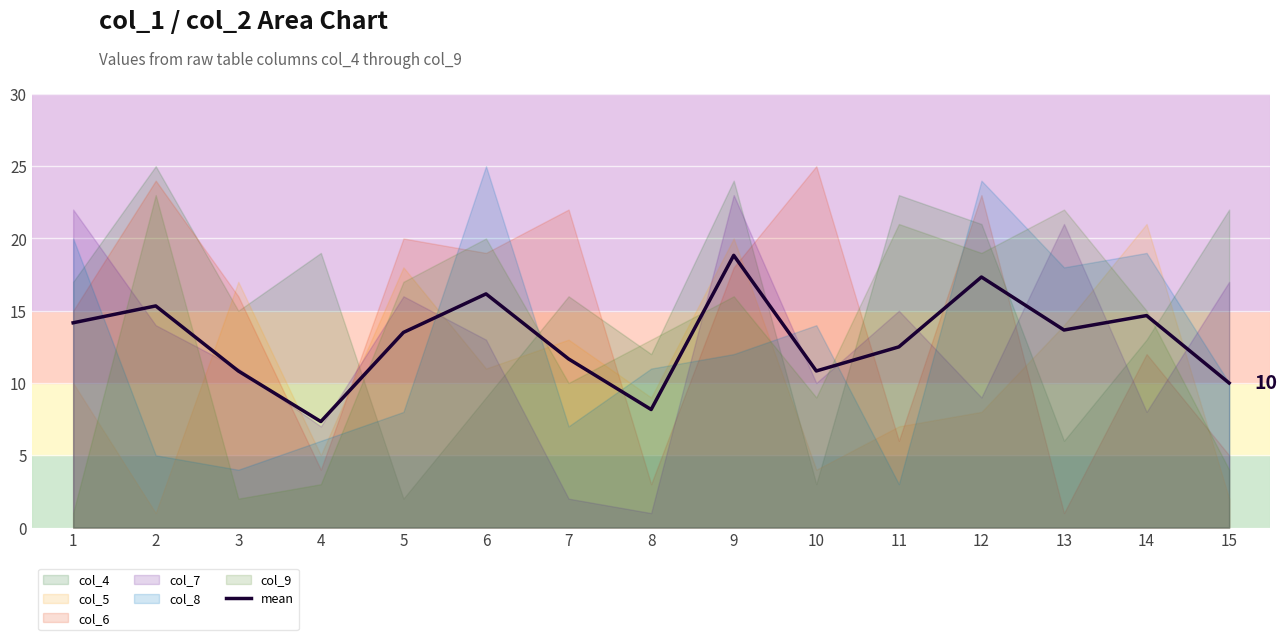

What is the value of the 14th point from the left?

14.7